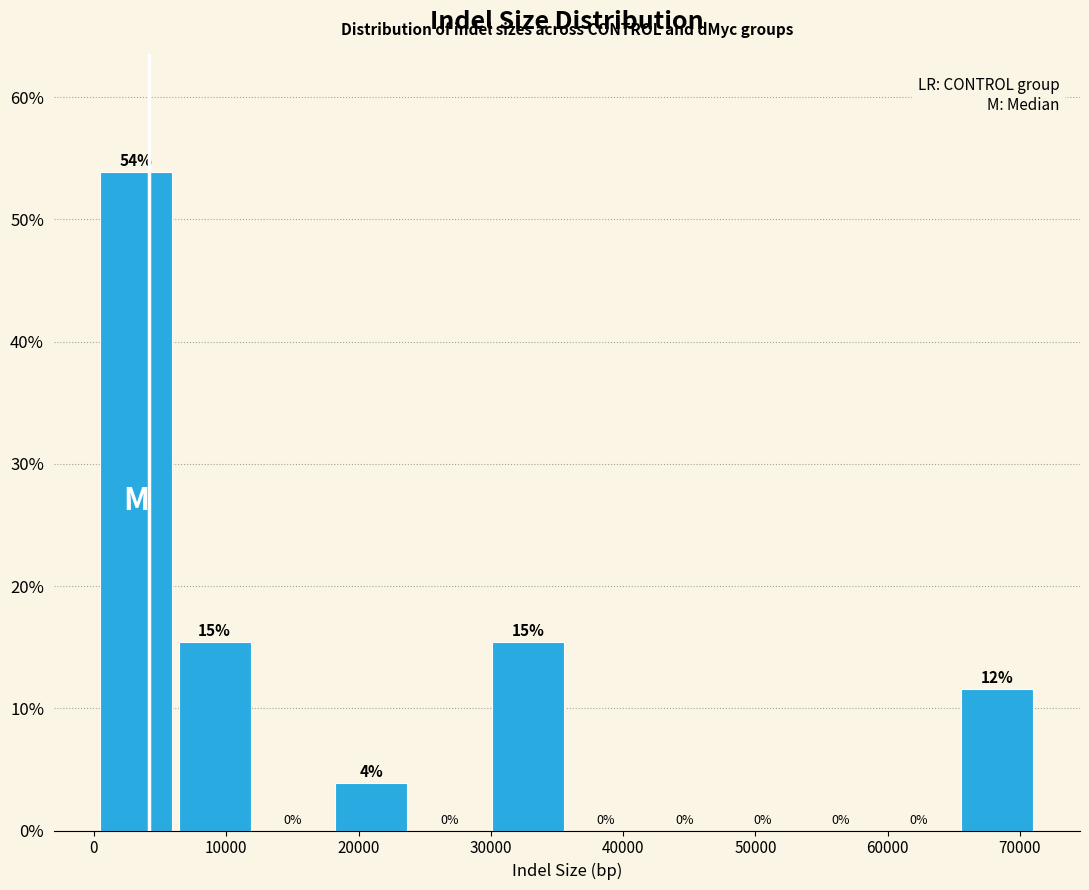

Which range on the x-axis has the tallest bar?

0 to 6000